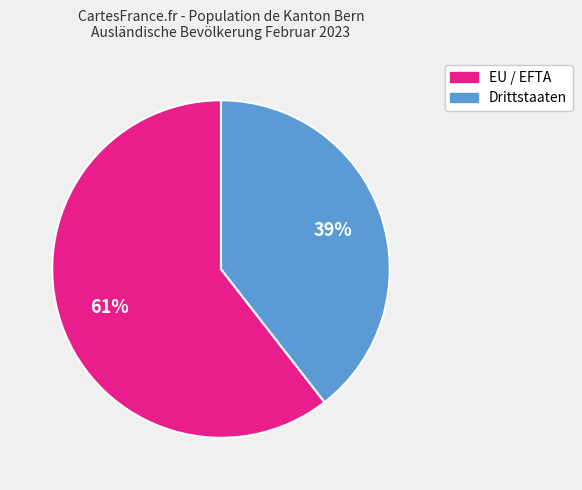

Count the number of slices in the pie.

2